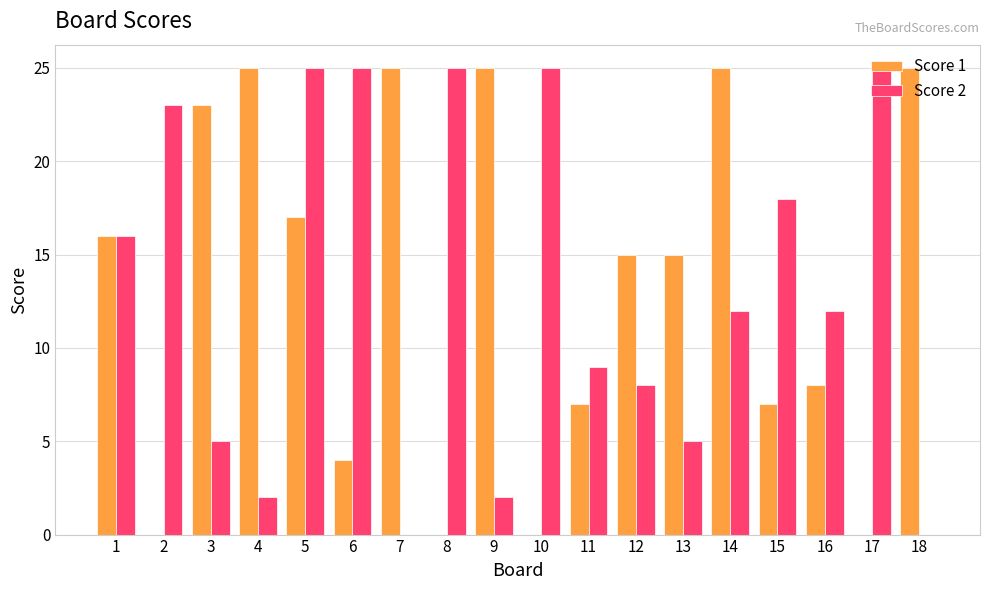

Reading left to right, transcribe all the data shown in this chart.

Score 1: 16	0	23	25	17	4	25	0	25	0	7	15	15	25	7	8	0	25
Score 2: 16	23	5	2	25	25	0	25	2	25	9	8	5	12	18	12	25	0